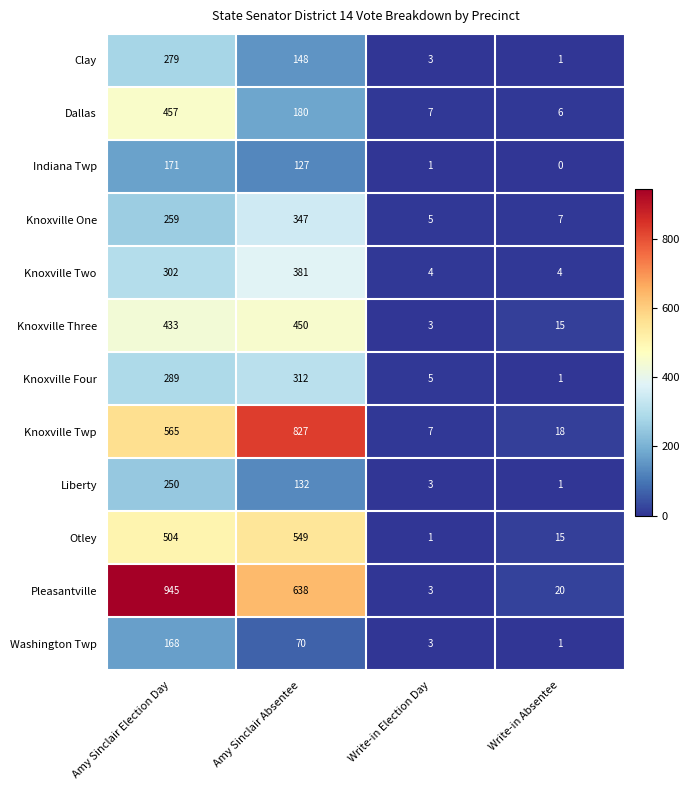

What is the difference between the highest and lowest values at Amy Sinclair Absentee?

757